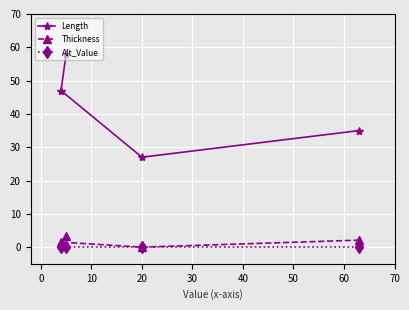

True or false: Alt_Value and Length intersect in this chart.

False